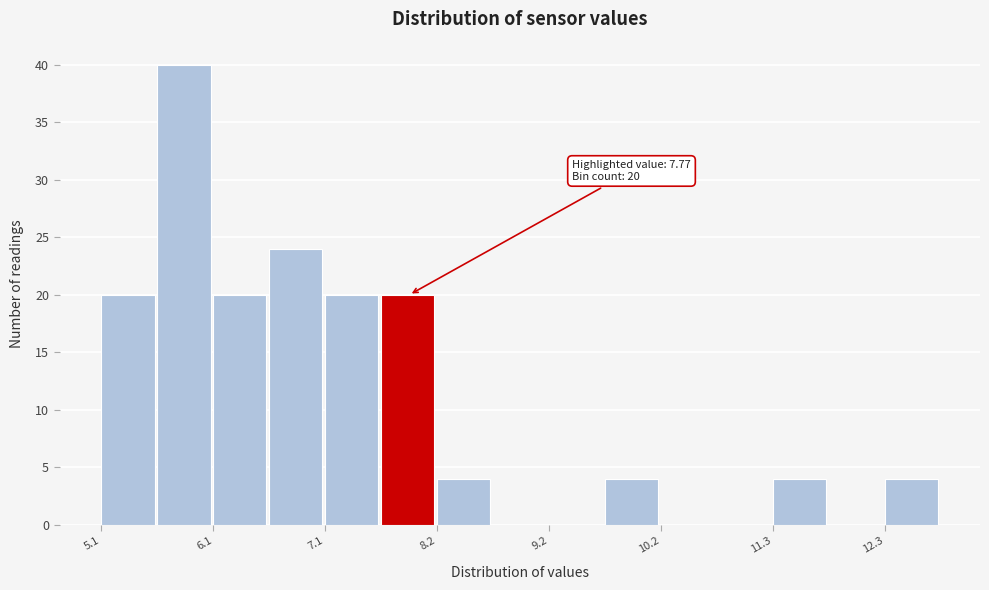

Around what value on the x-axis is the tallest bar? Give the approximate position of its centre, as read against the axis.

5.8